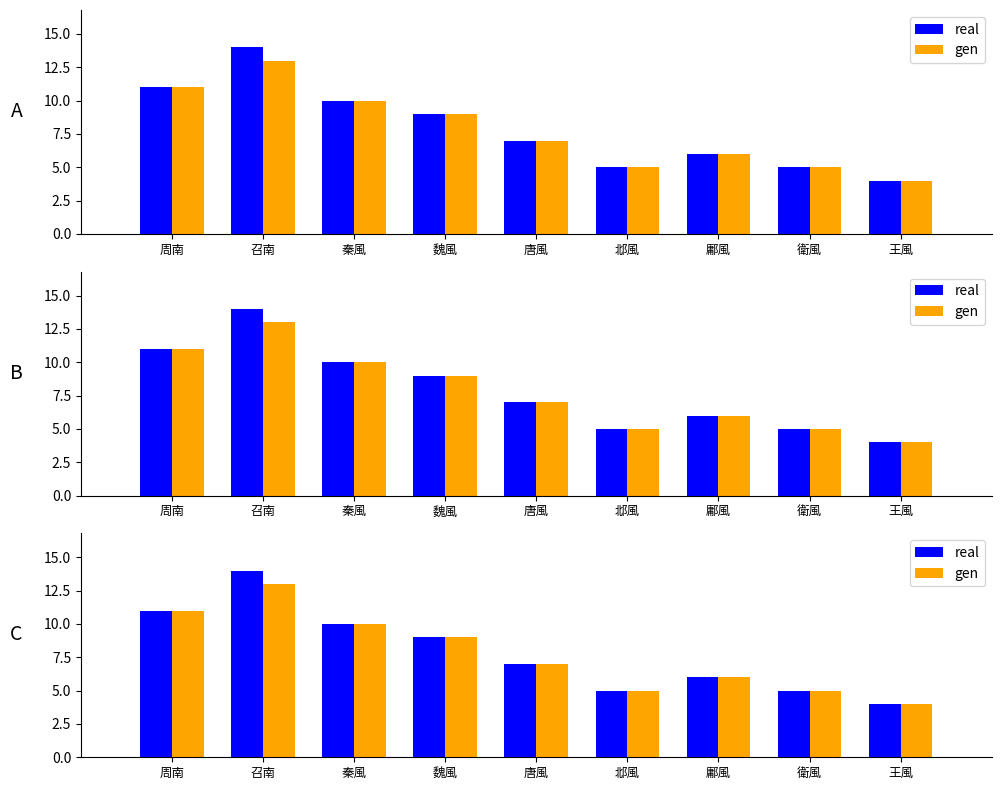

What is the label of the 3rd bar from the left?

秦風